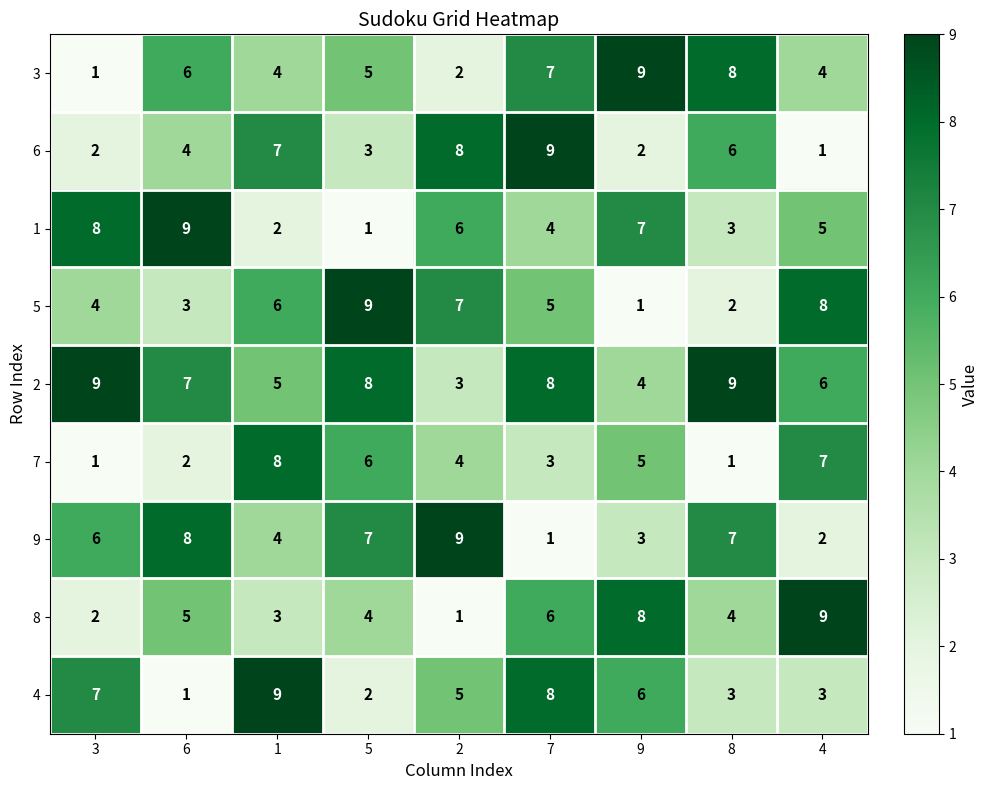

What is the average value of the 5 series?

5